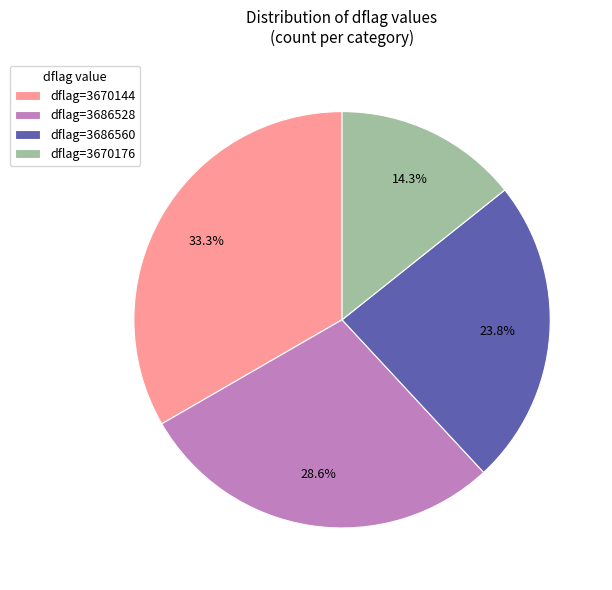

Is there a majority slice in this chart?

No